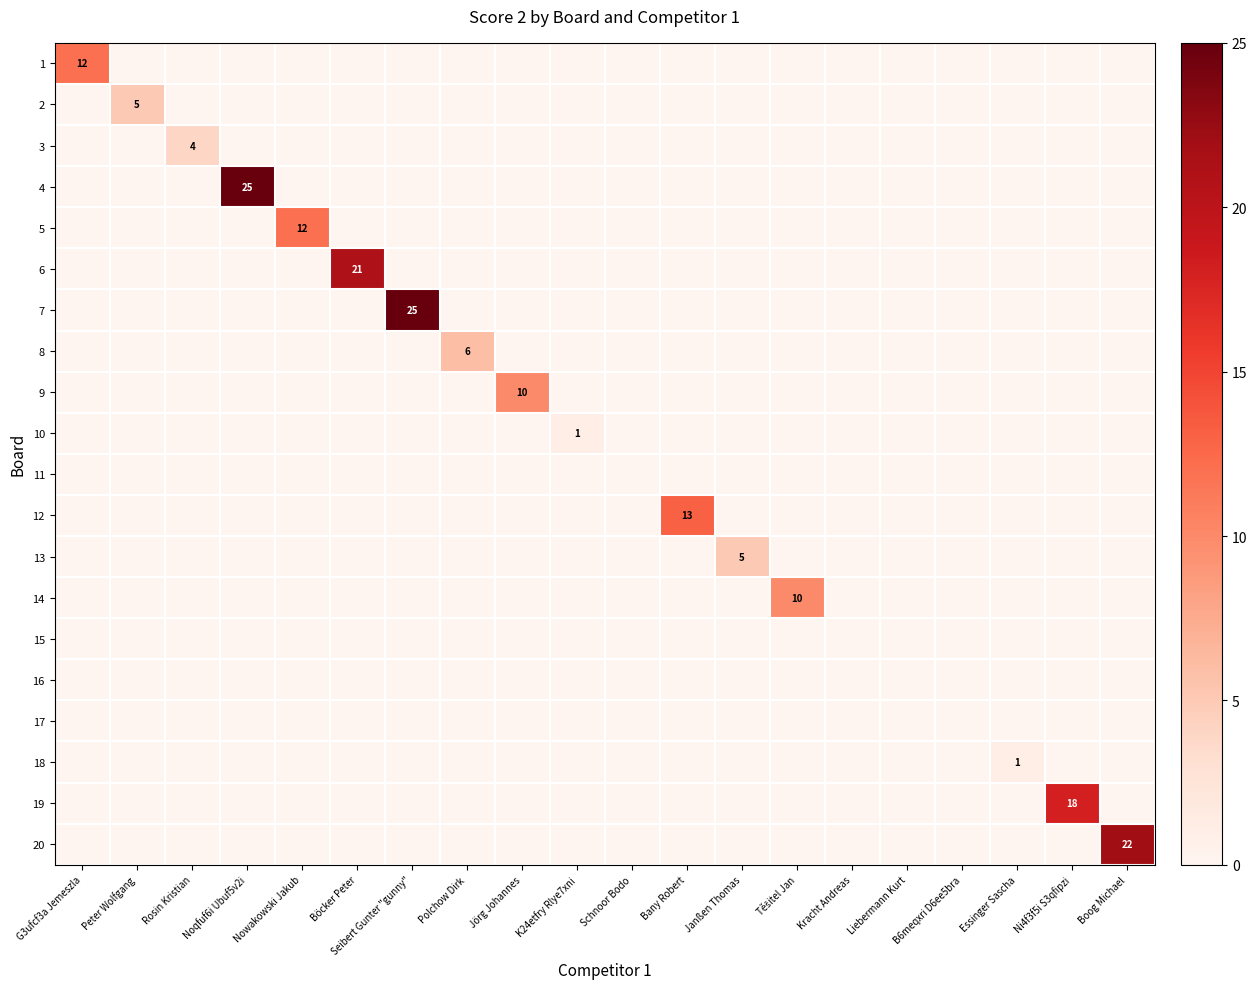

What is the total value across all series at Těšitel Jan?

10